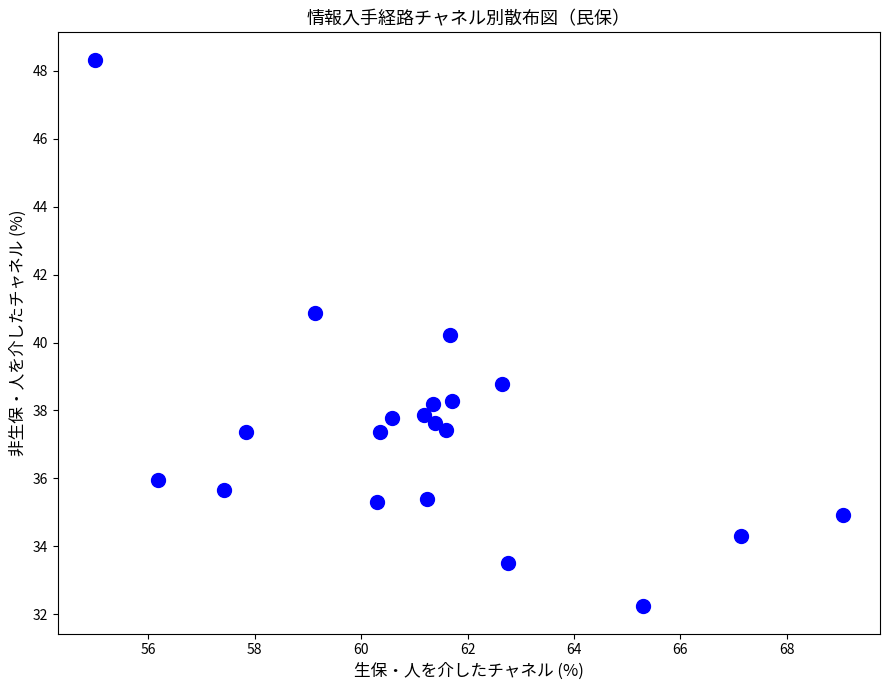

What is the range of Y values (max minus min)?

16.1